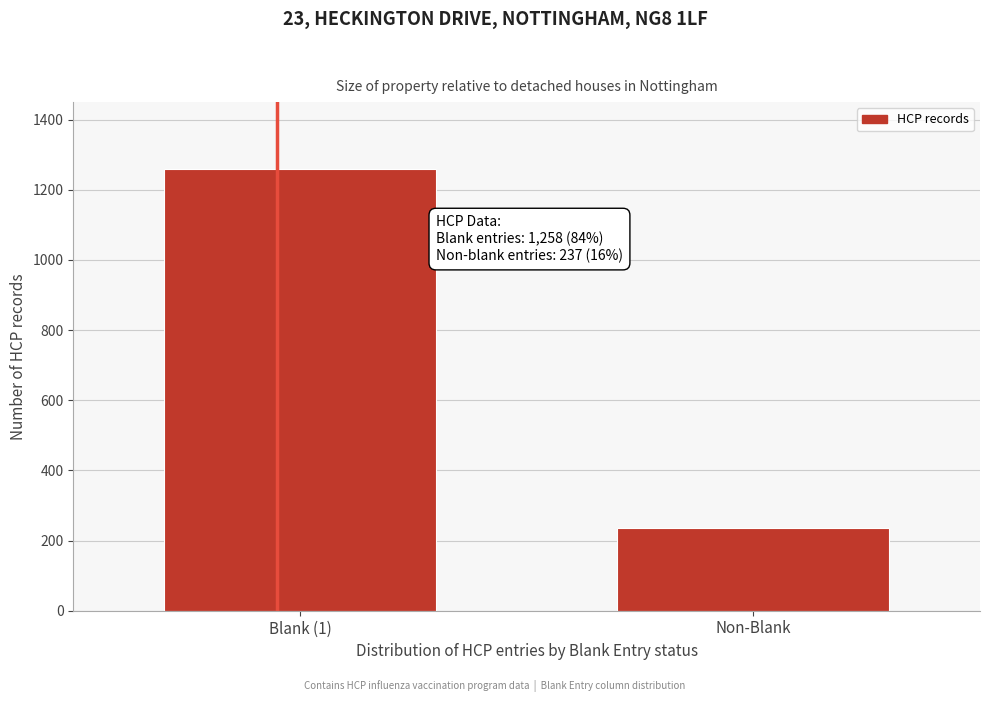

Reading left to right, list all the values displayed in this chart.

Blank (1)=1258	Non-Blank=237